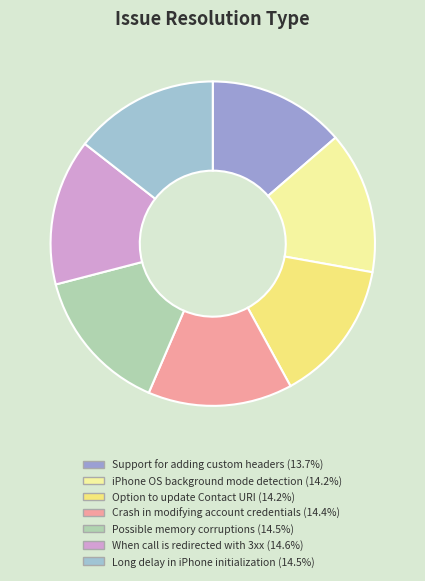

Combined, what portion of the pie is Option to update Contact URI and iPhone OS background mode detection?

28.4%